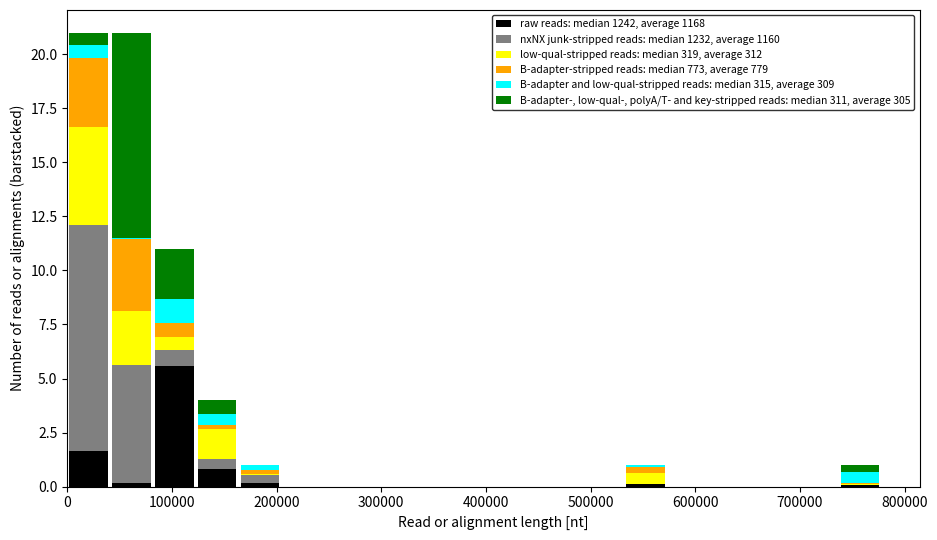

What is the total height of the stacked bar covering 40000 to 80000 on the x-axis? Neither the bar edges nor the heights are printed on the chart, so give them approximately, as read against the axes.

21